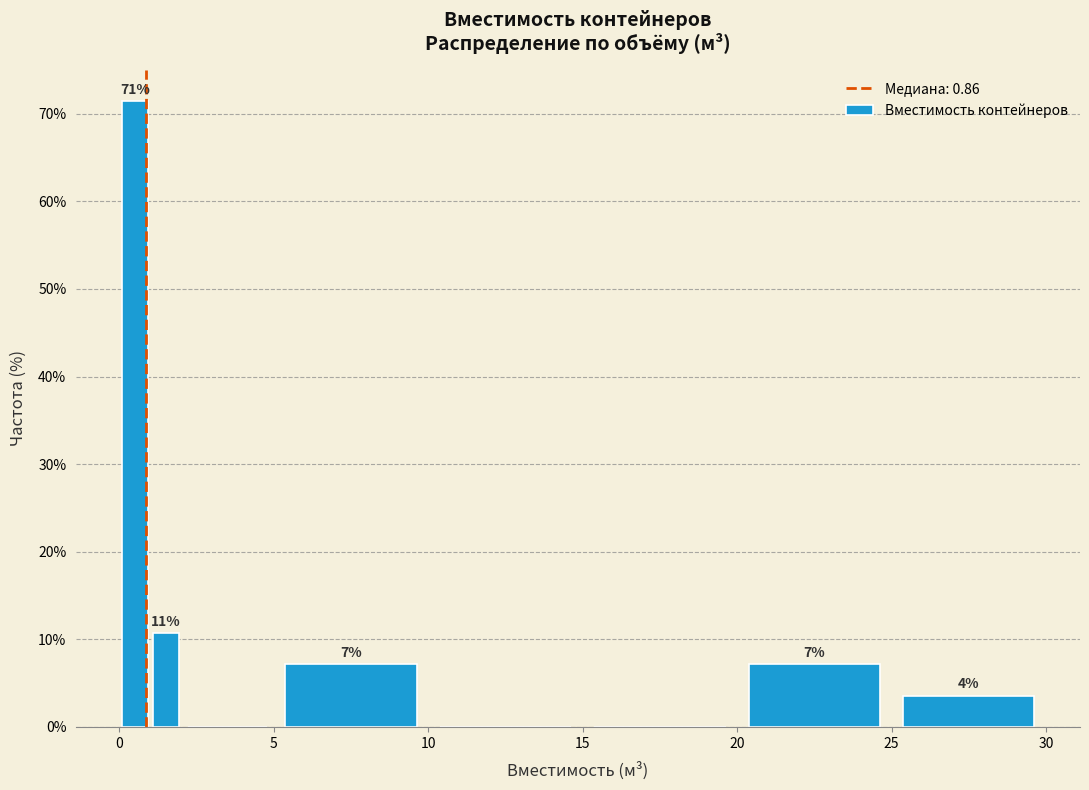

Read against the x-axis, roughly where is the centre of the tallest bar?

0.5